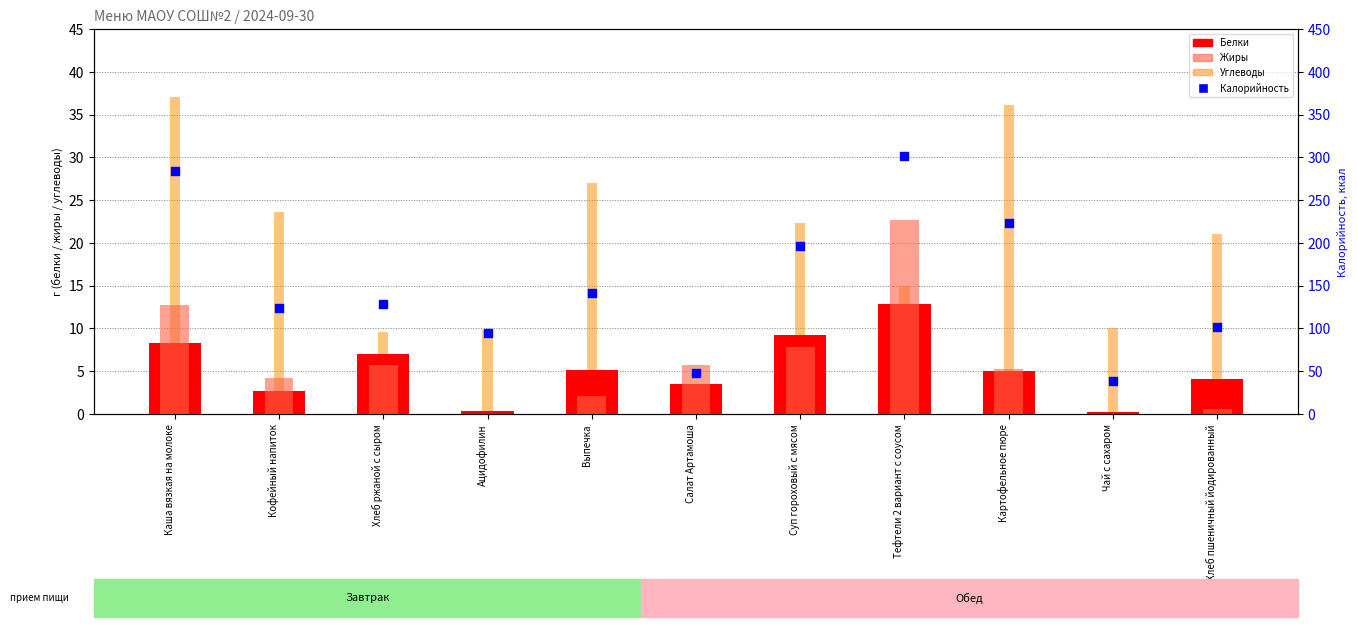

Is the value of Углеводы at Суп гороховый с мясом greater than the value of Калорийность at Хлеб ржаной с сыром?

No